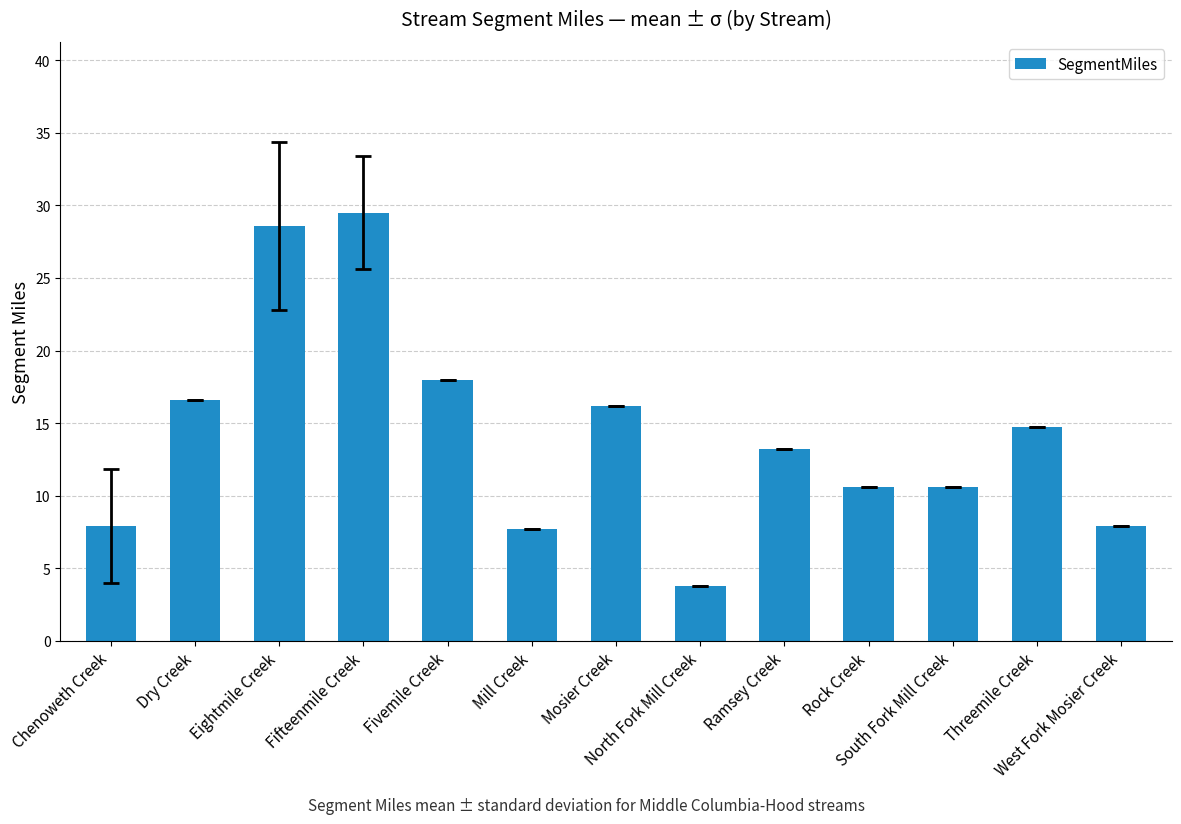

How many bars are there in total?

13